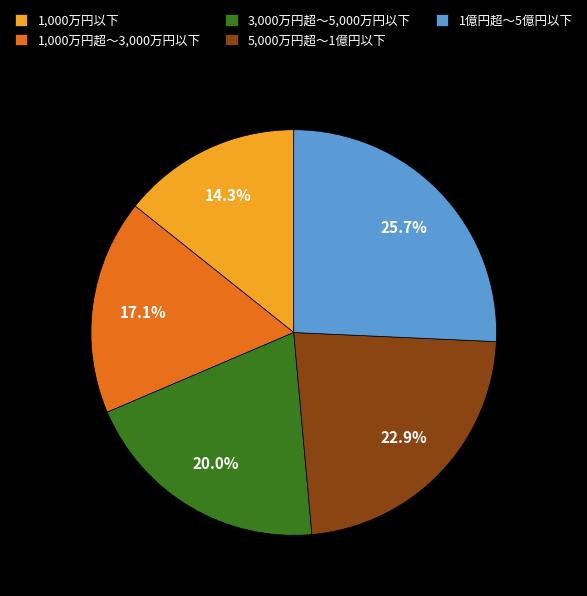

Rank the categories by value from lowest to highest.

1,000万円以下, 1,000万円超～3,000万円以下, 3,000万円超～5,000万円以下, 5,000万円超～1億円以下, 1億円超～5億円以下